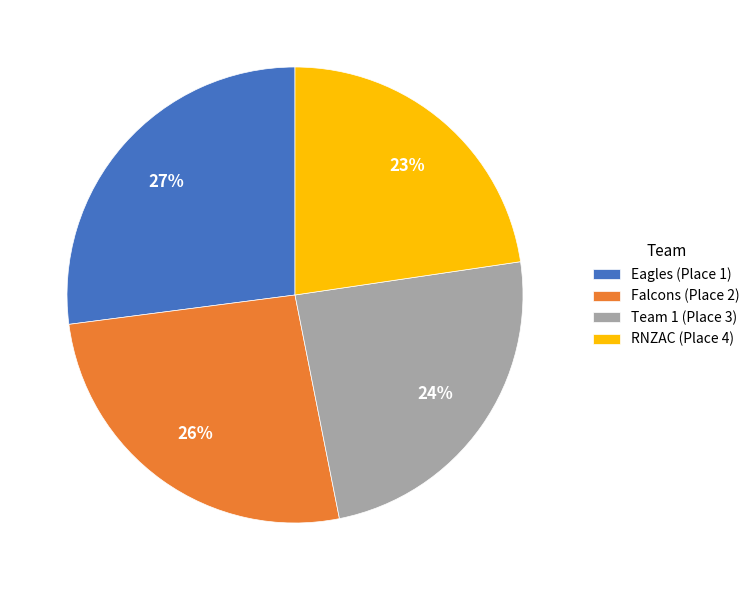

The RNZAC (Place 4) slice represents 35% of the pie. True or false?

False